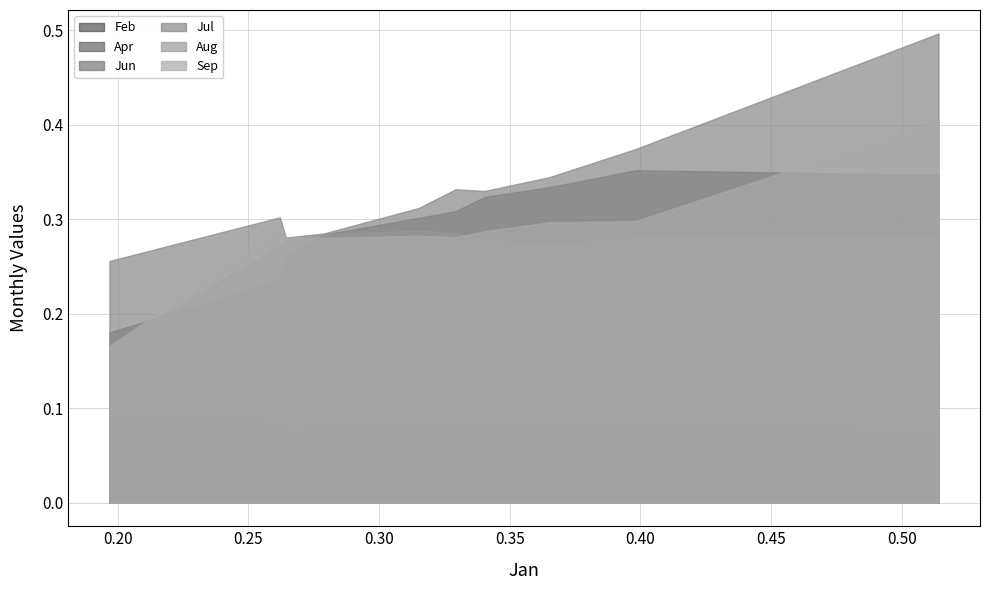

True or false: Jul and Feb intersect in this chart.

False